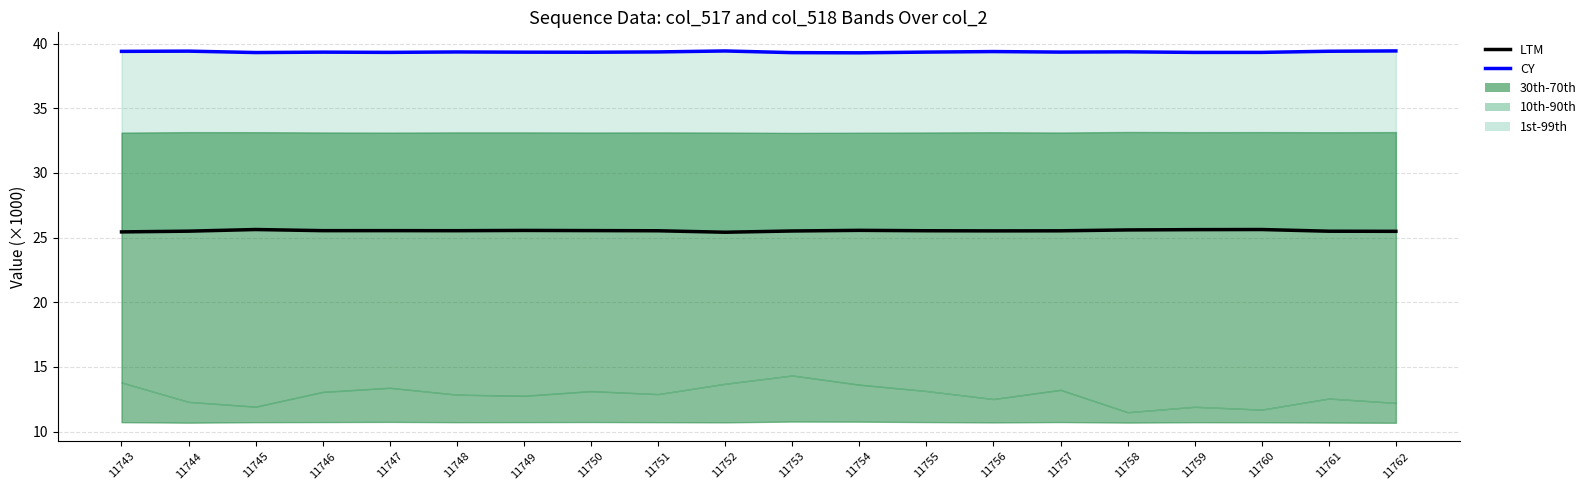

In CY, how many points are higher than both neighbors (excluding endpoints)?

6